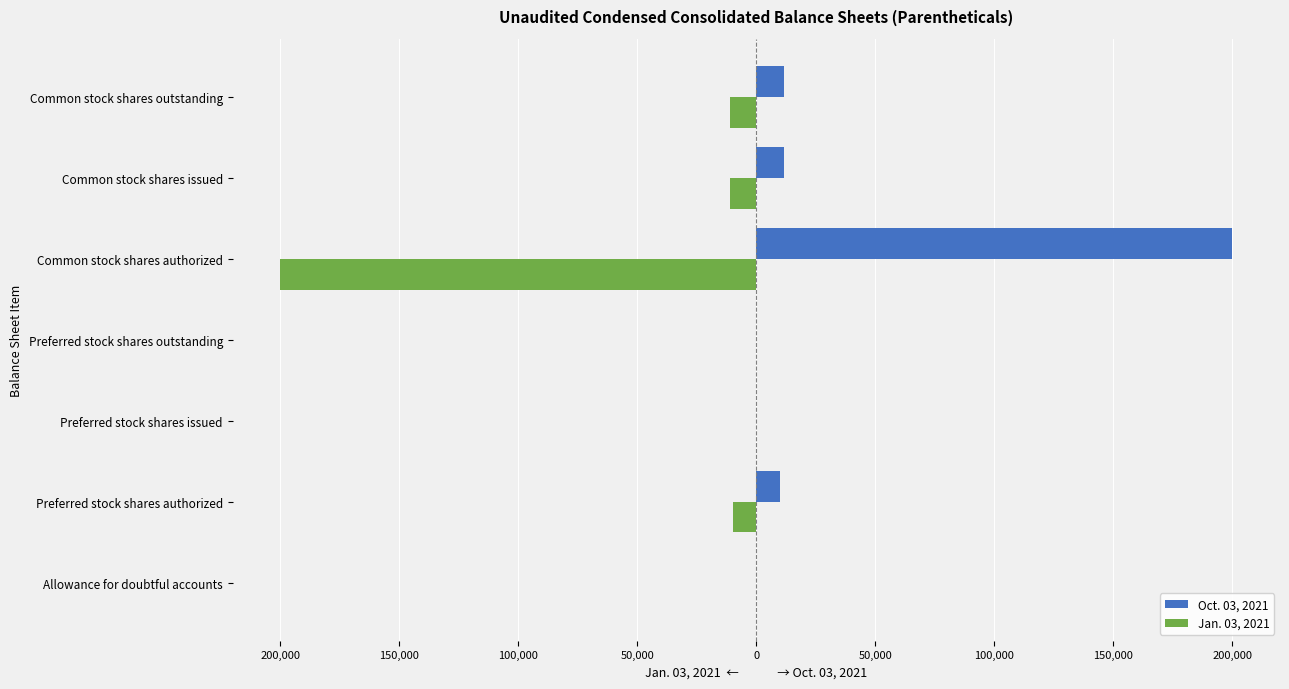

What are all the series names shown in the legend?

Oct. 03, 2021, Jan. 03, 2021